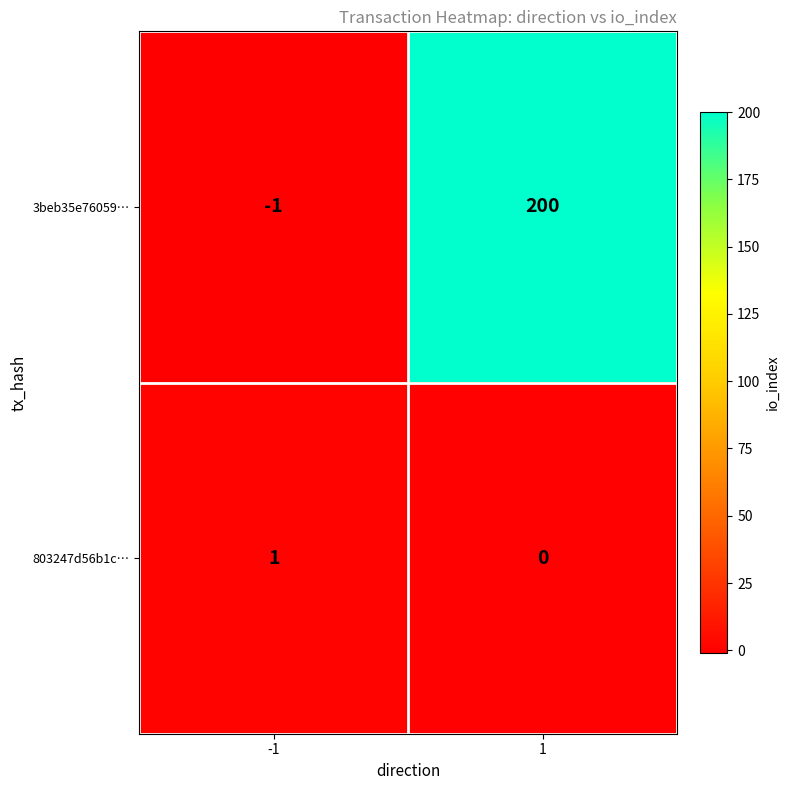

What is the sum of the 3beb35e76059… values at 1 and -1?

199